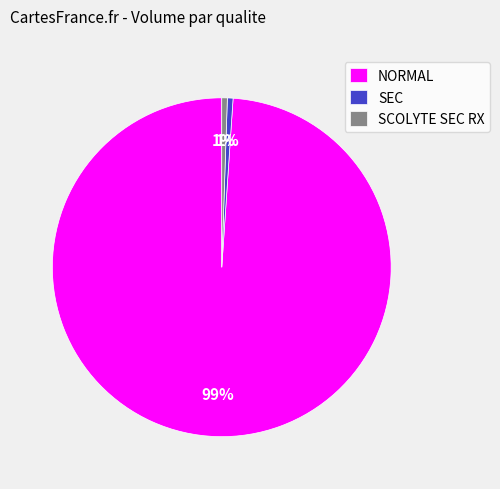

Which category accounts for the majority?

NORMAL